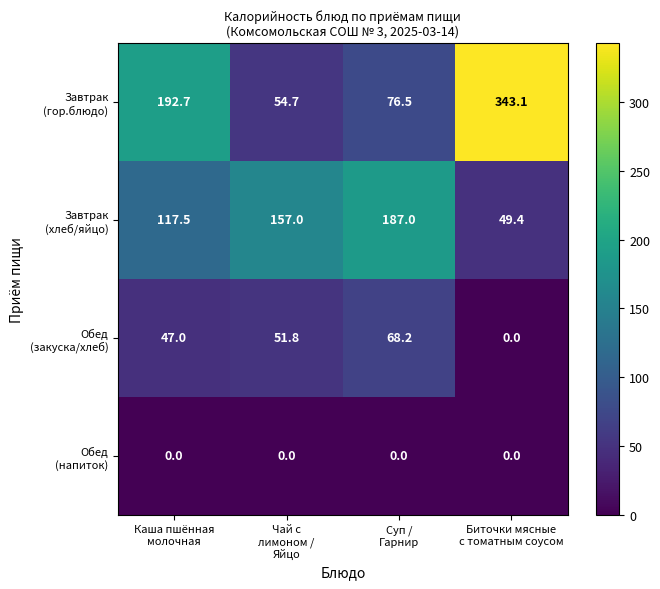

At how many categories does at least one series exceed 152?

4